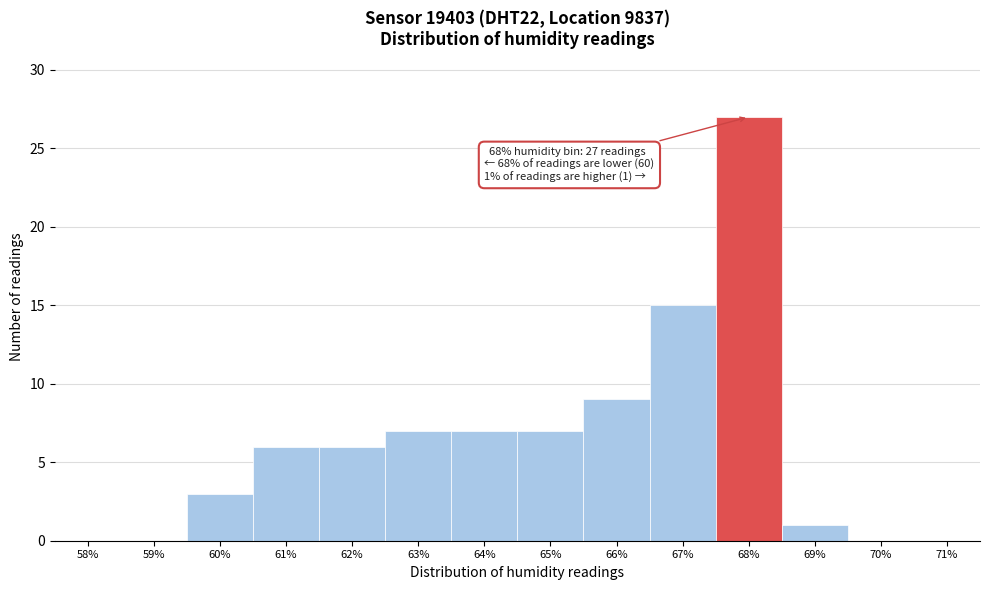

Reading left to right, transcribe all the data shown in this chart.

58%=0	59%=0	60%=3	61%=6	62%=6	63%=7	64%=7	65%=7	66%=9	67%=15	68%=27	69%=1	70%=0	71%=0